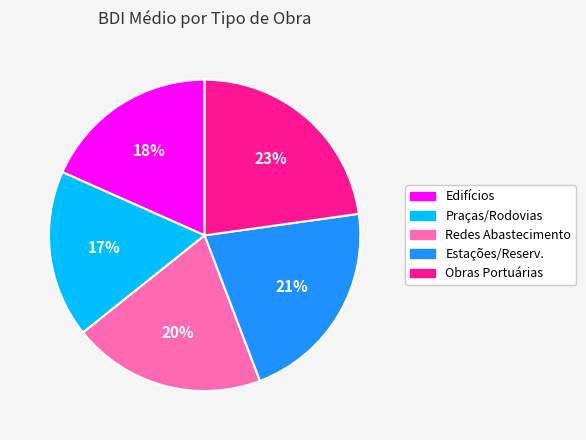

Does any single category account for the majority?

No